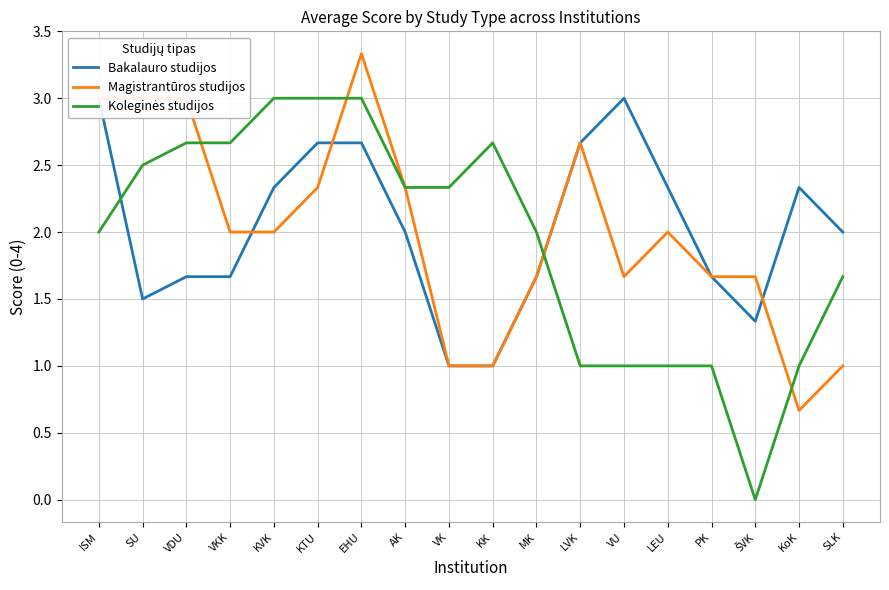

Reading right to left, what are all the values shown in this chart?

Bakalauro studijos: 2.0	2.3	1.3	1.7	2.3	3.0	2.7	1.7	1.0	1.0	2.0	2.7	2.7	2.3	1.7	1.7	1.5	3.0
Magistrantūros studijos: 1.0	0.7	1.7	1.7	2.0	1.7	2.7	1.7	1.0	1.0	2.3	3.3	2.3	2.0	2.0	3.0	3.0	3.0
Koleginės studijos: 1.7	1.0	0.0	1.0	1.0	1.0	1.0	2.0	2.7	2.3	2.3	3.0	3.0	3.0	2.7	2.7	2.5	2.0